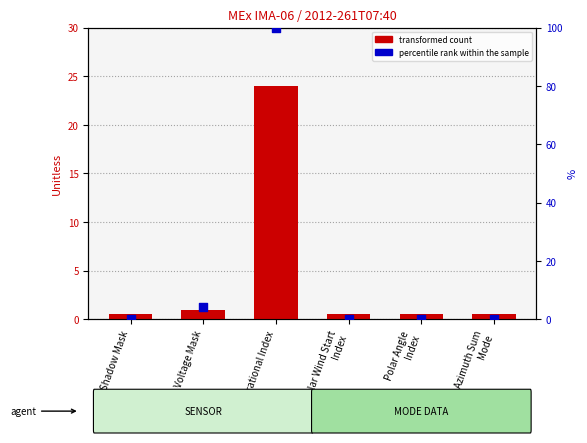

Which series has the largest total across all categories?

percentile rank within the sample